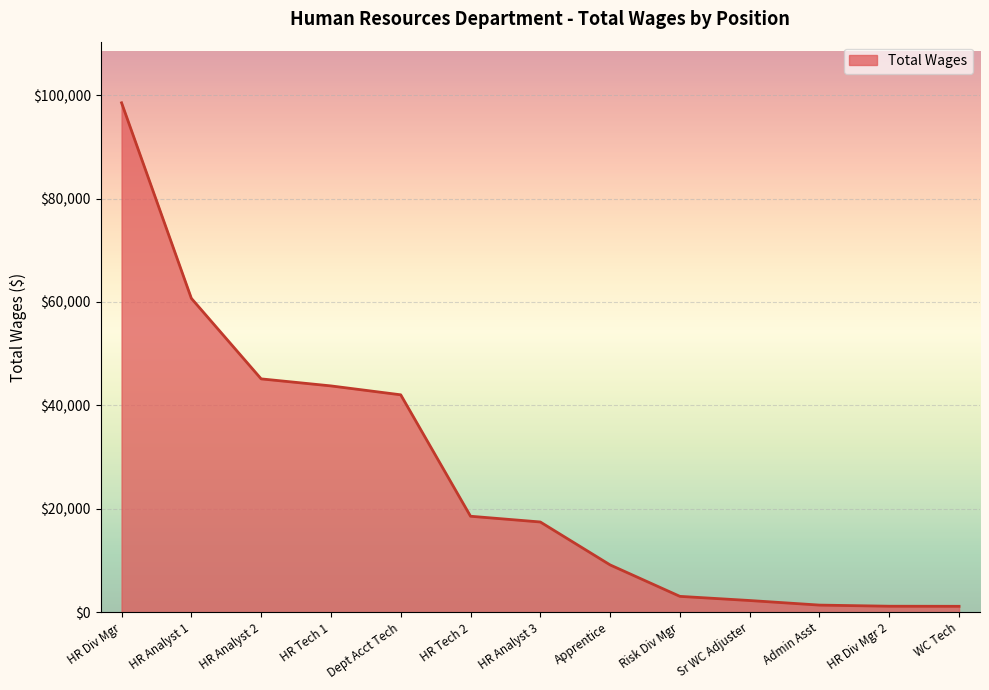

At which category does the chart reach its peak across all series?

HR Div Mgr